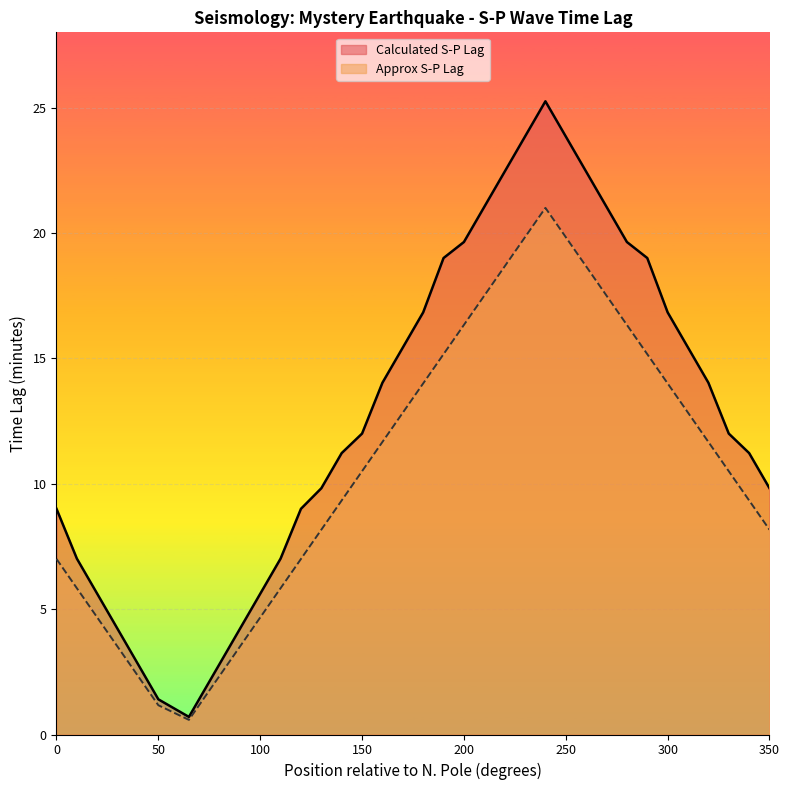

What is the value of the Calculated S-P Lag point at the 3rd from the left?

5.6